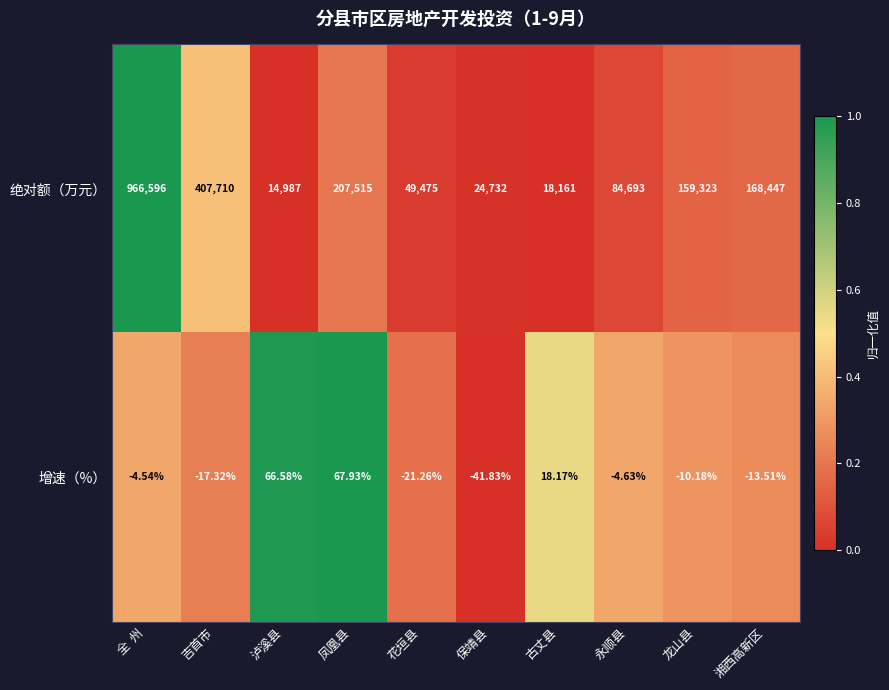

Rank the series by their maximum value, from lowest to highest.

增速（%）, 绝对额（万元）